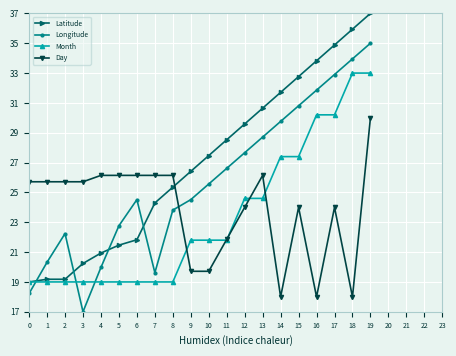

How many data points in Day are less than 25?

9